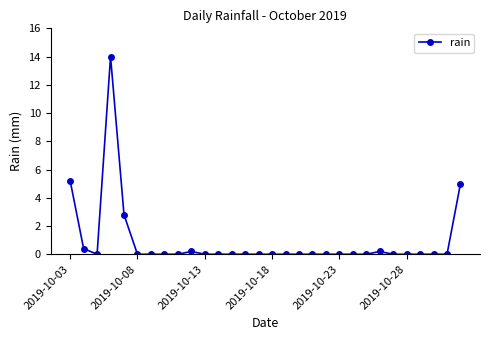

What is the sum of all values?

27.8